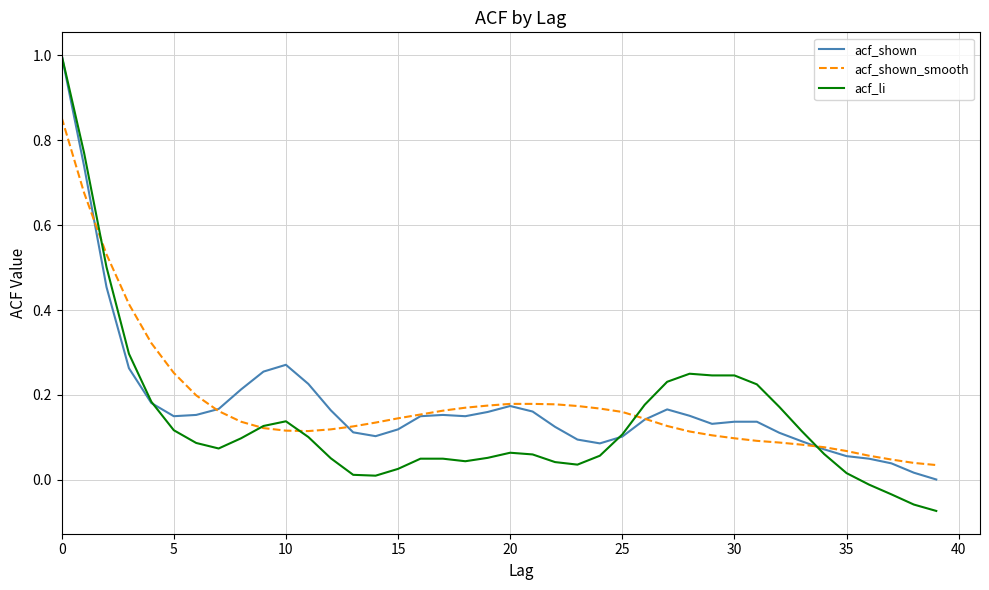

What is the highest value of the acf_li series?

1.0